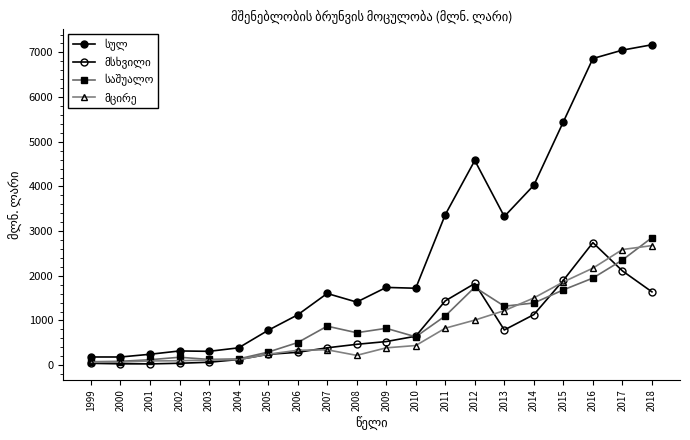

After their last crossing, which series has the higher values: მსხვილი or საშუალო?

საშუალო